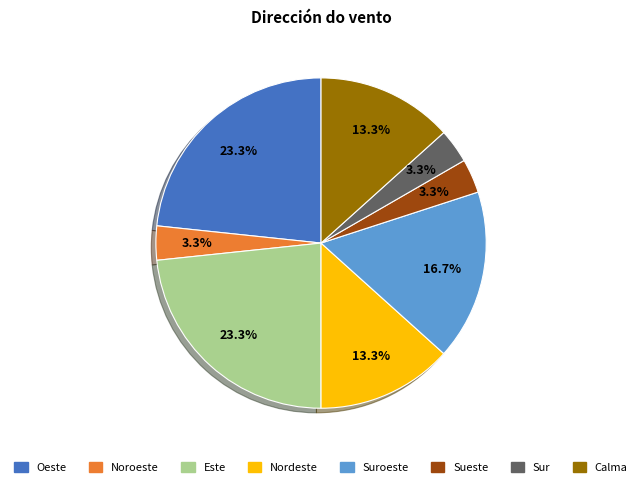

To the nearest percent, what is the average slice percentage?

12%